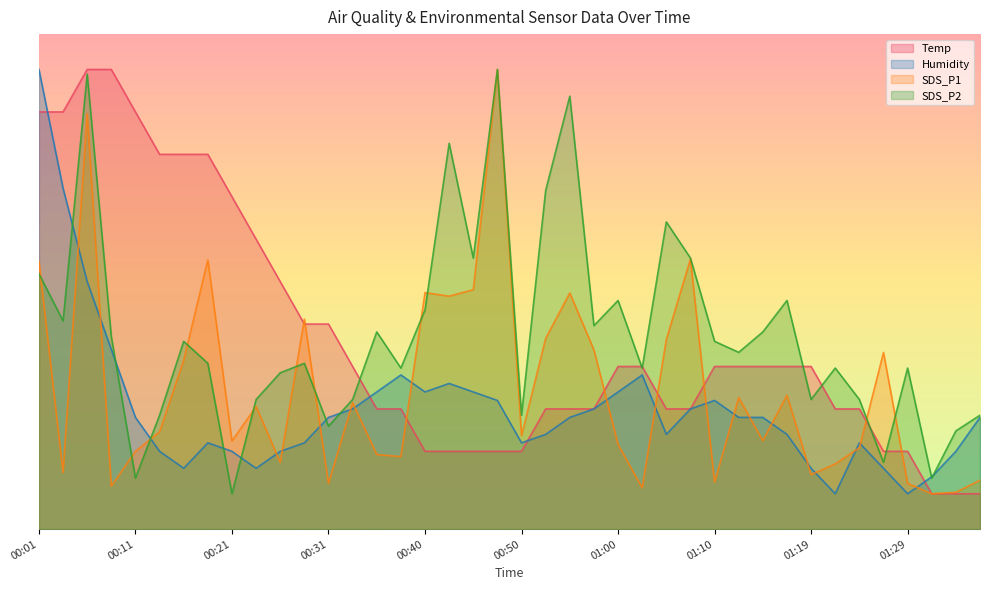

How many lines are shown in the chart?

4